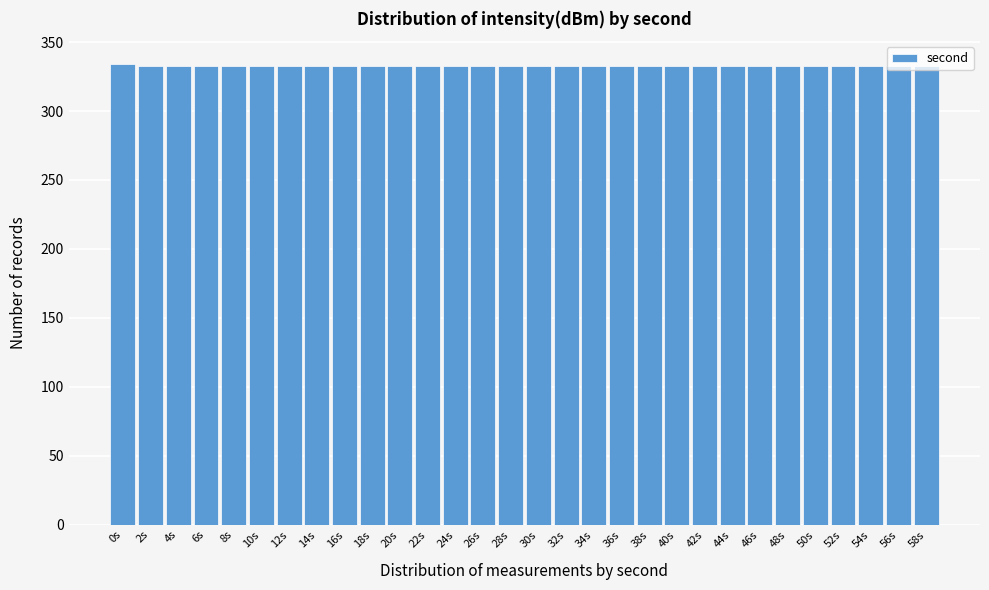

What is the label of the 9th bar from the right?

42s